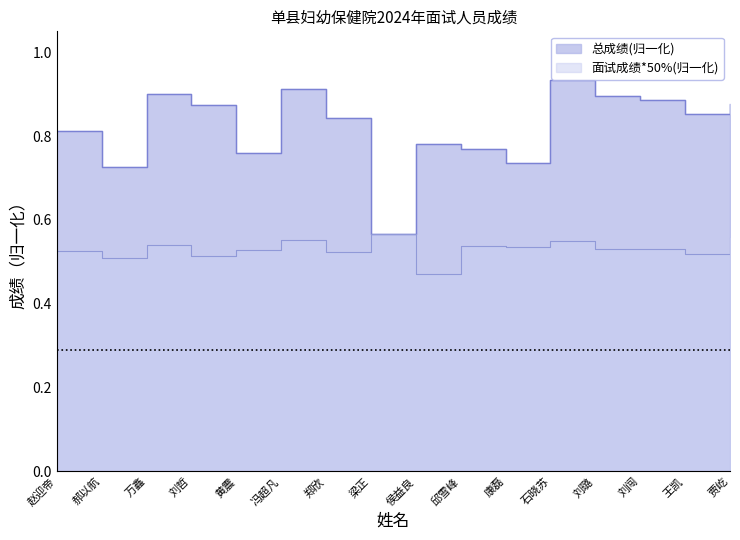

Which series has the widest spread of values?

总成绩